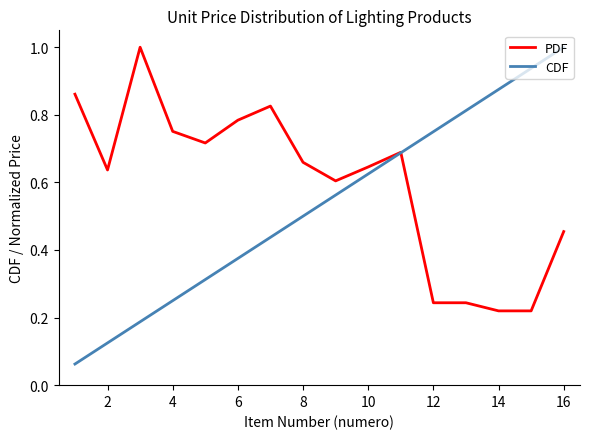

List the series in order of their overall mean, highest first.

PDF, CDF